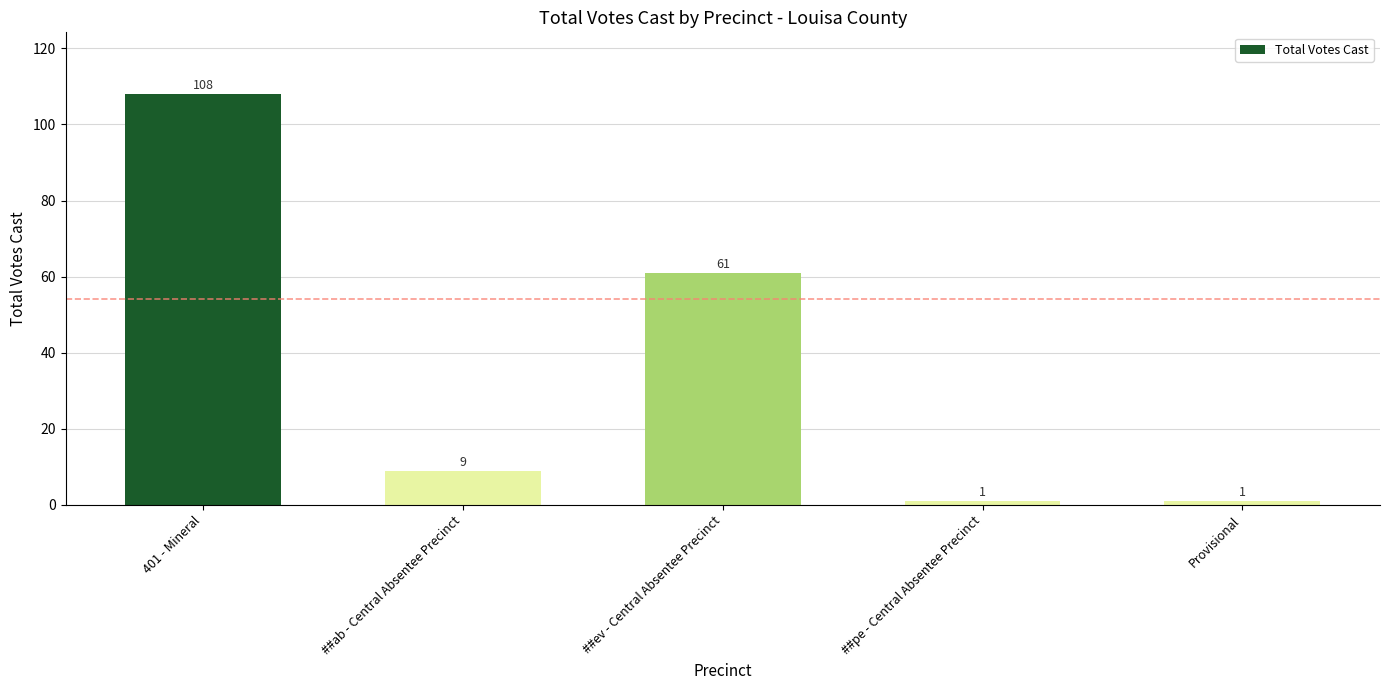

Which has a higher value, ##ev - Central Absentee Precinct or 401 - Mineral?

401 - Mineral